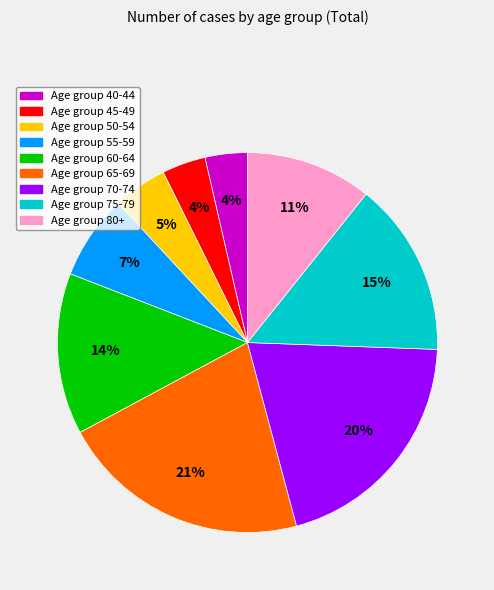

To the nearest percent, what is the average slice percentage?

11%